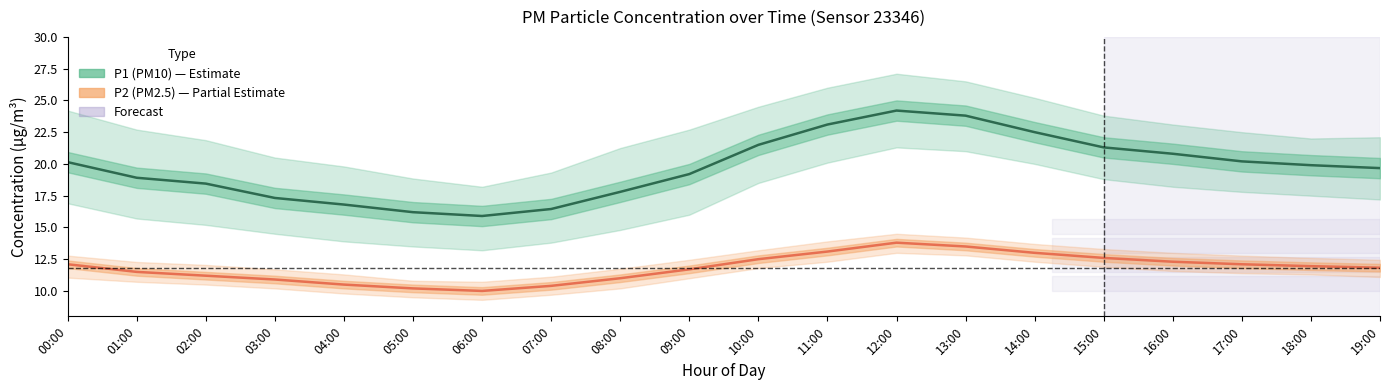

Where does the P2 (PM2.5) series first go above 11?

00:00